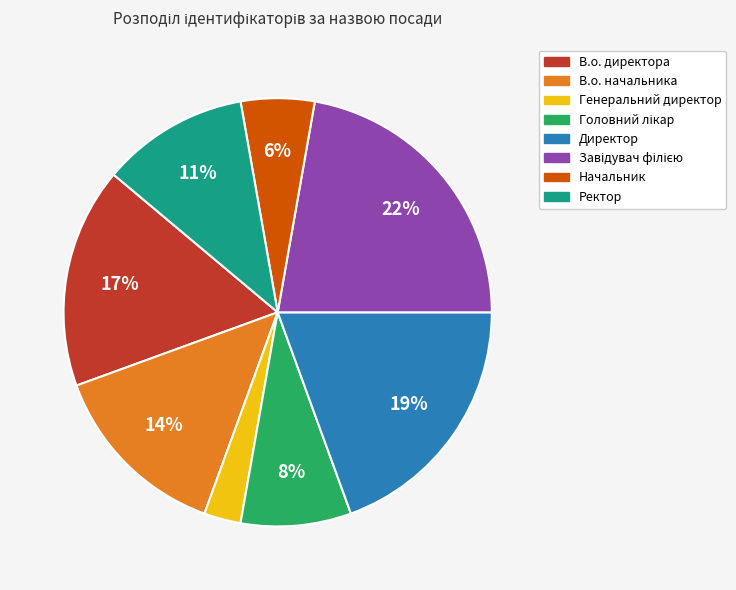

Do Ректор and В.о. начальника together represent more than half of the pie?

No